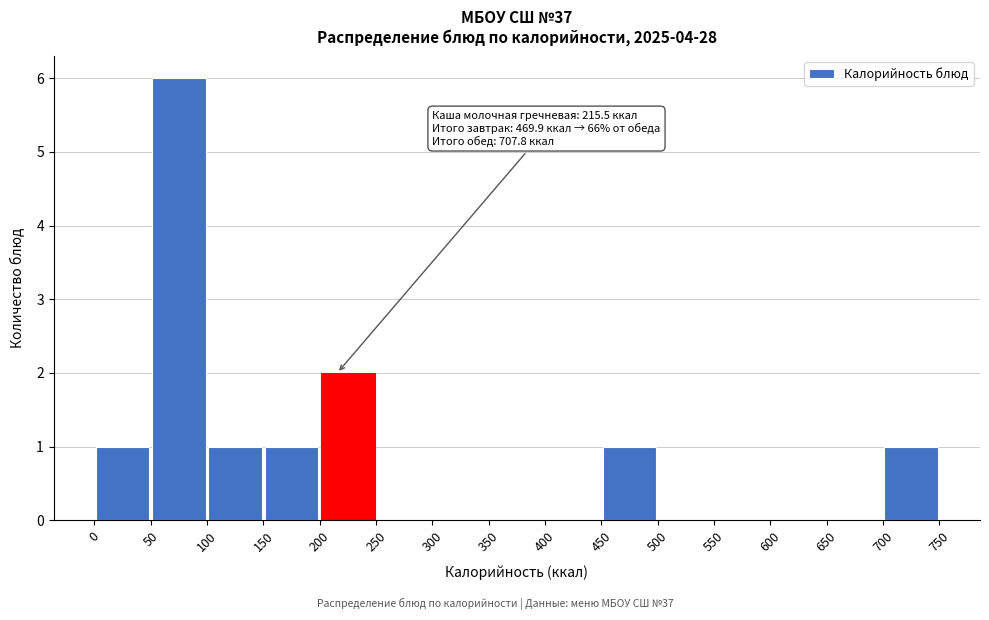

Over which range of the x-axis is the bar tallest?

50 to 100